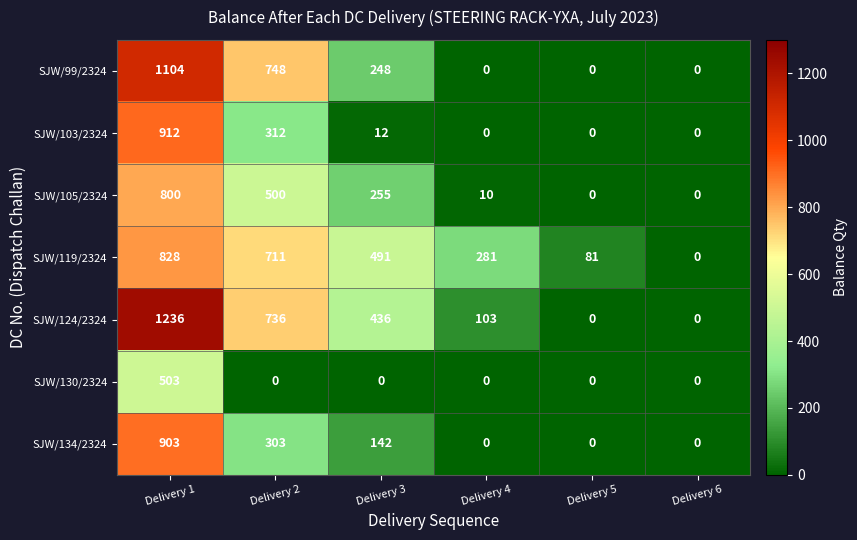

What is the total value across all series at Delivery 4?

394